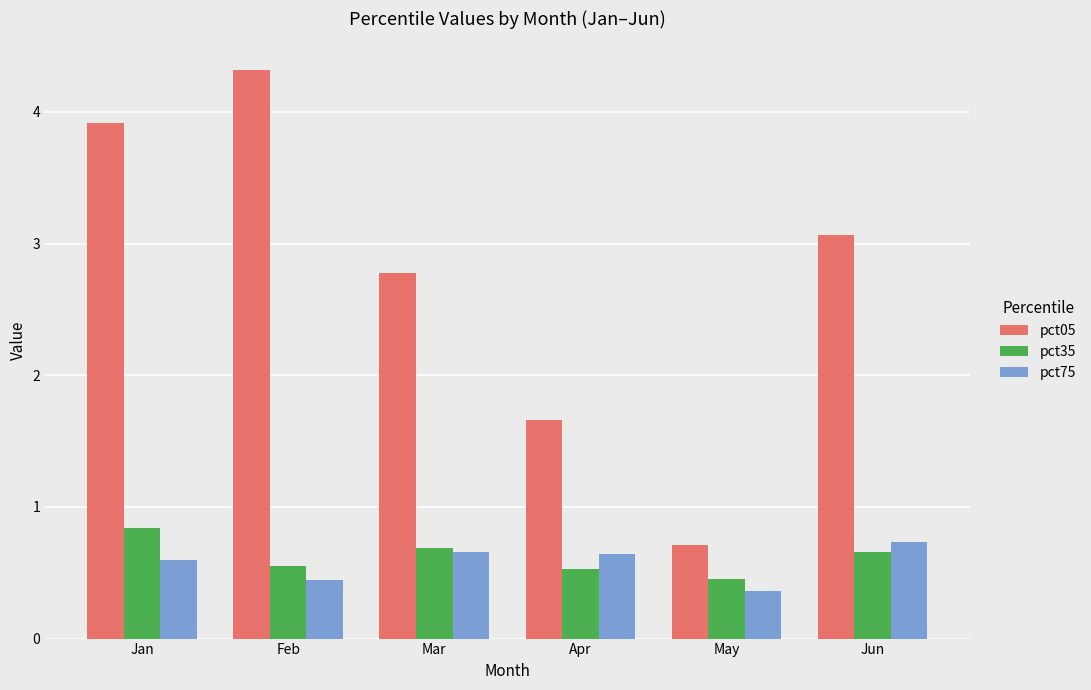

The value of pct75 at Feb is 0.2. True or false?

False